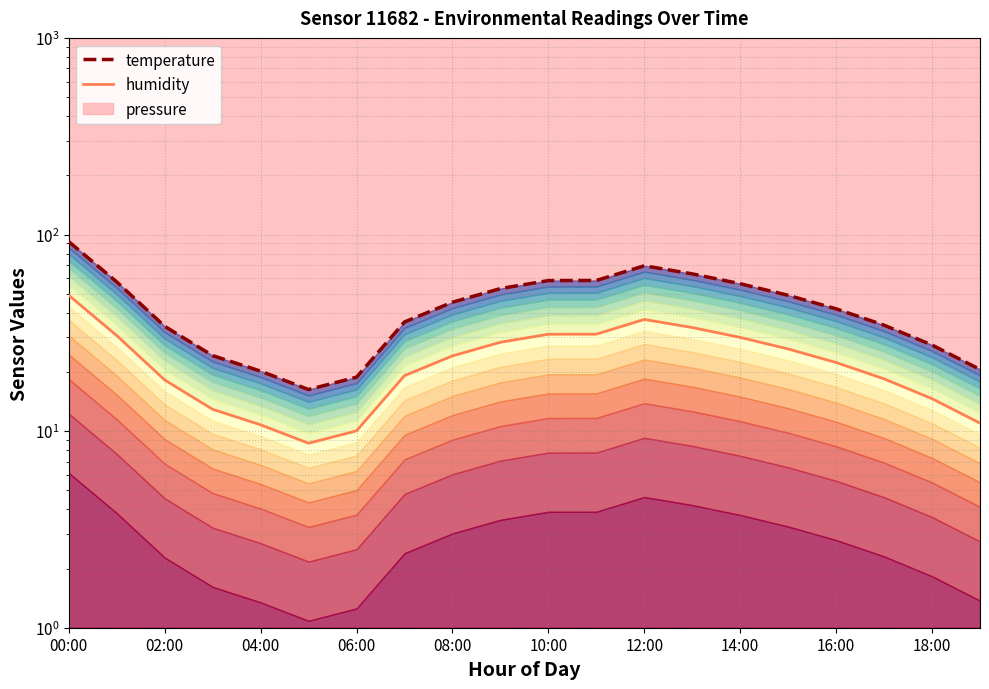

How many interior local peaks does the humidity series have?

1